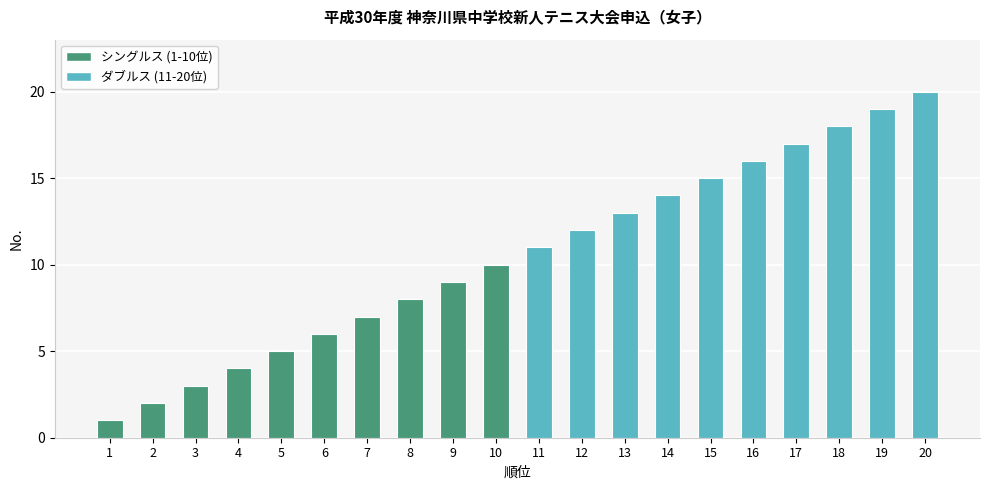

What is the value of the 16th bar from the left?

16